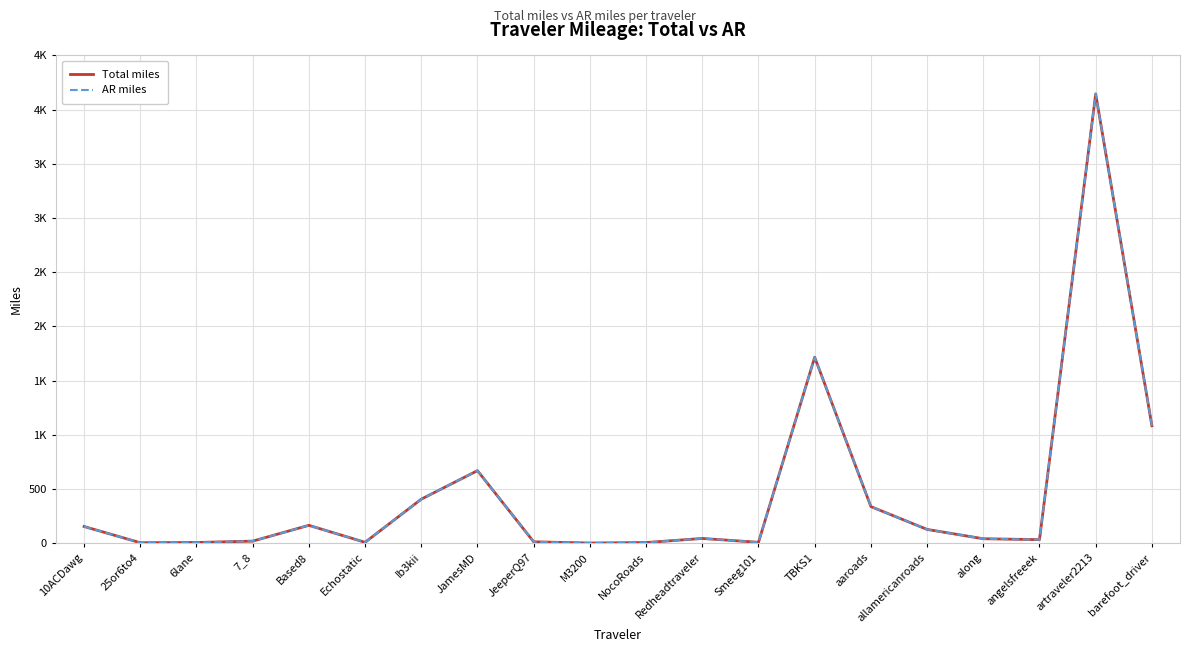

Does the chart display data point markers on the line(s)?

No